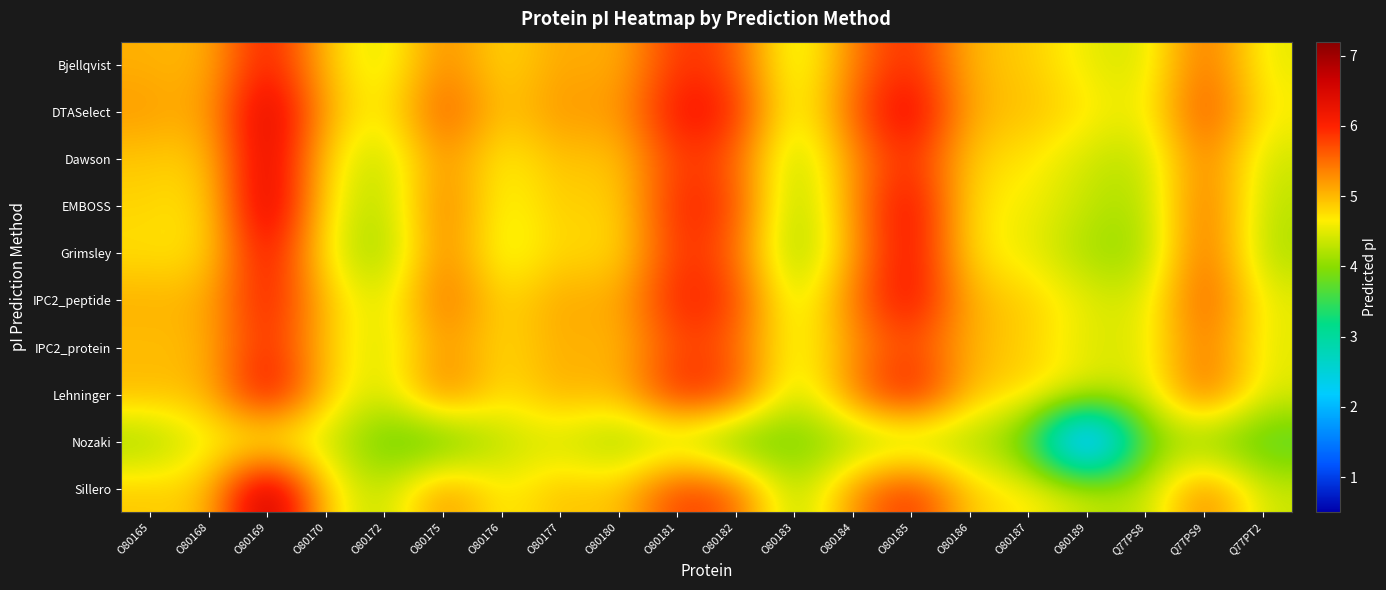

What is the total value across all series at O80169?

63.2